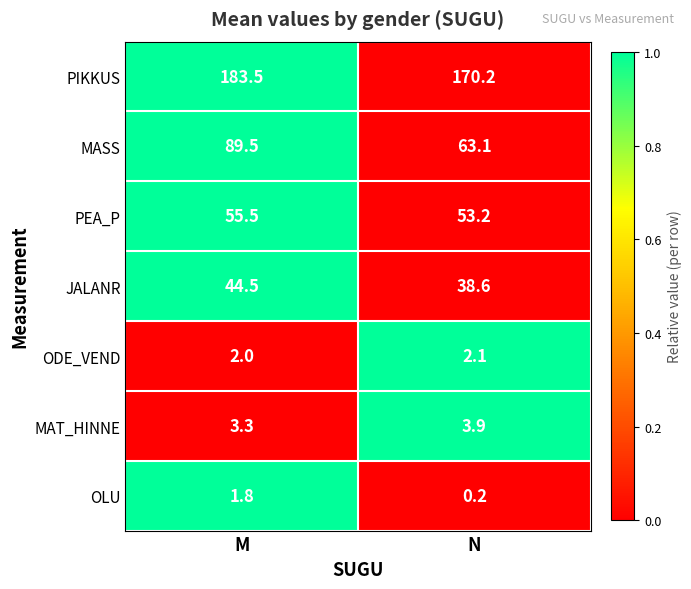

Reading left to right, what are all the values shown in this chart?

PIKKUS: 183.5	170.2
MASS: 89.5	63.1
PEA_P: 55.5	53.2
JALANR: 44.5	38.6
ODE_VEND: 2.0	2.1
MAT_HINNE: 3.3	3.9
OLU: 1.8	0.2